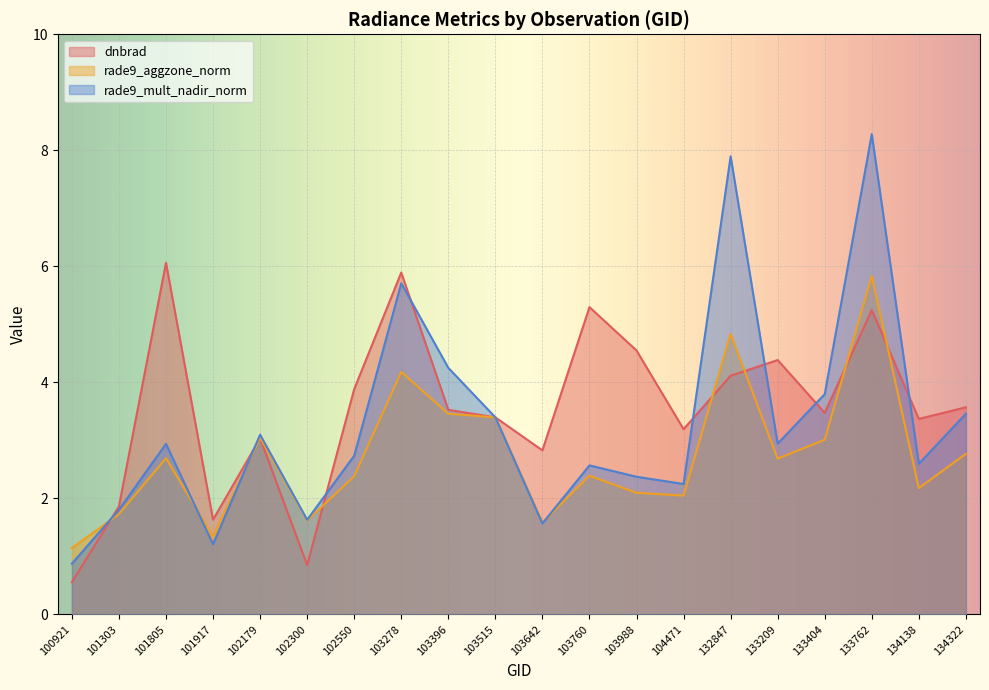

Where does the rade9_mult_nadir_norm series first go above 2?

101805